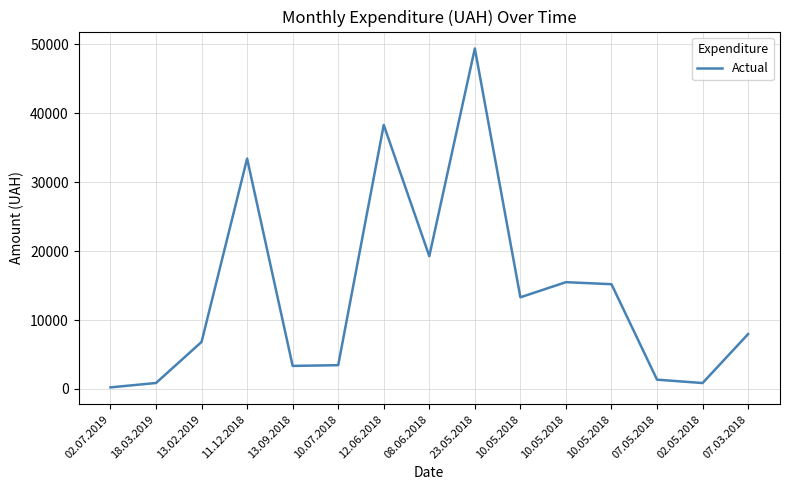

Count the number of values greater than 7964.

8